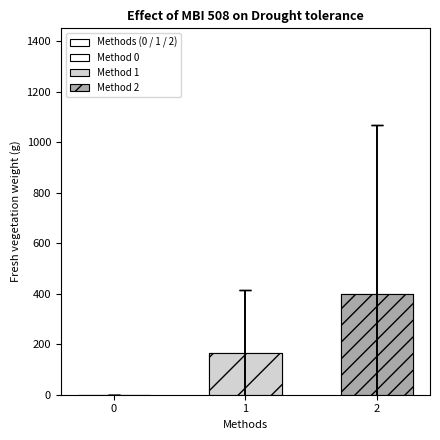

Rank the categories by value from highest to lowest.

2, 1, 0